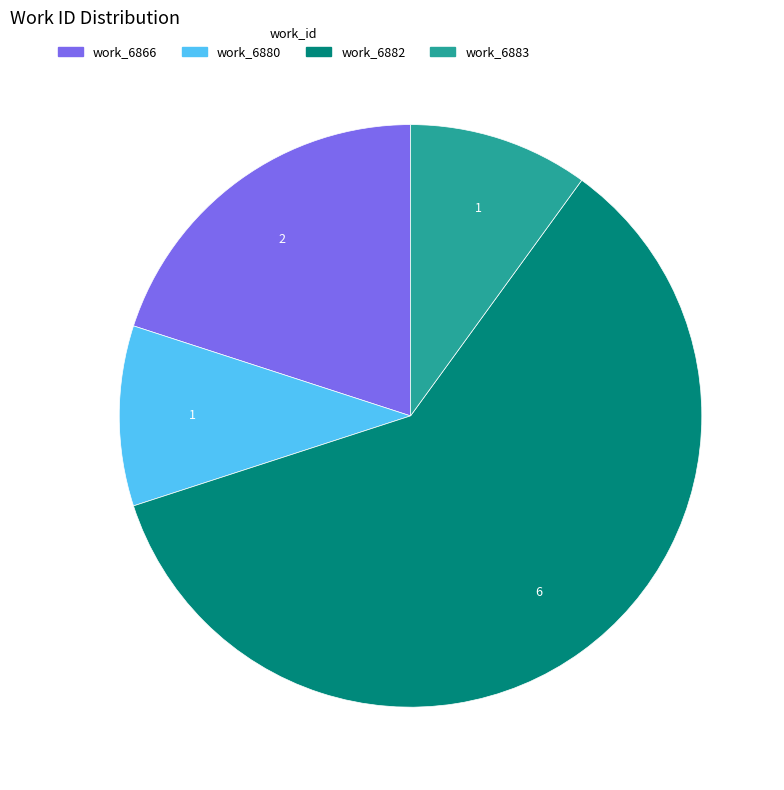

Is there a majority slice in this chart?

Yes